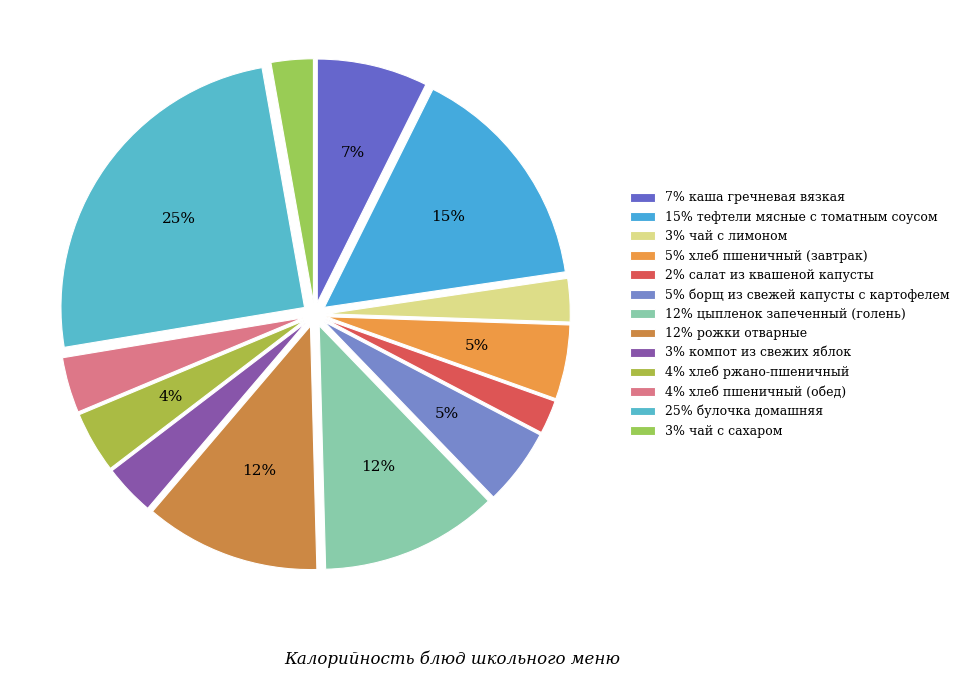

Count the number of slices in the pie.

13